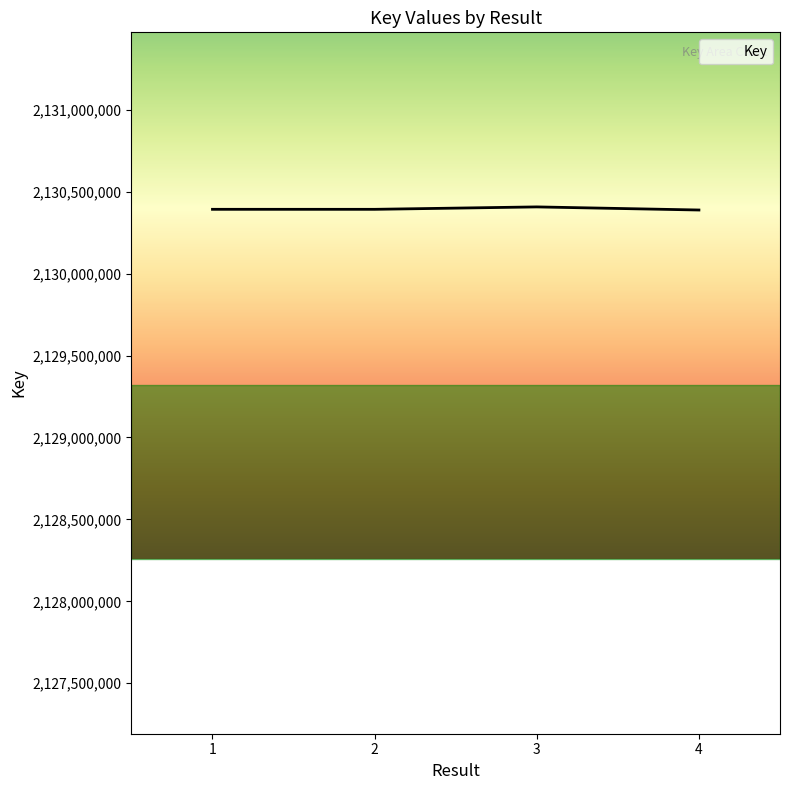

True or false: the data has more than 2 interior local peaks.

False